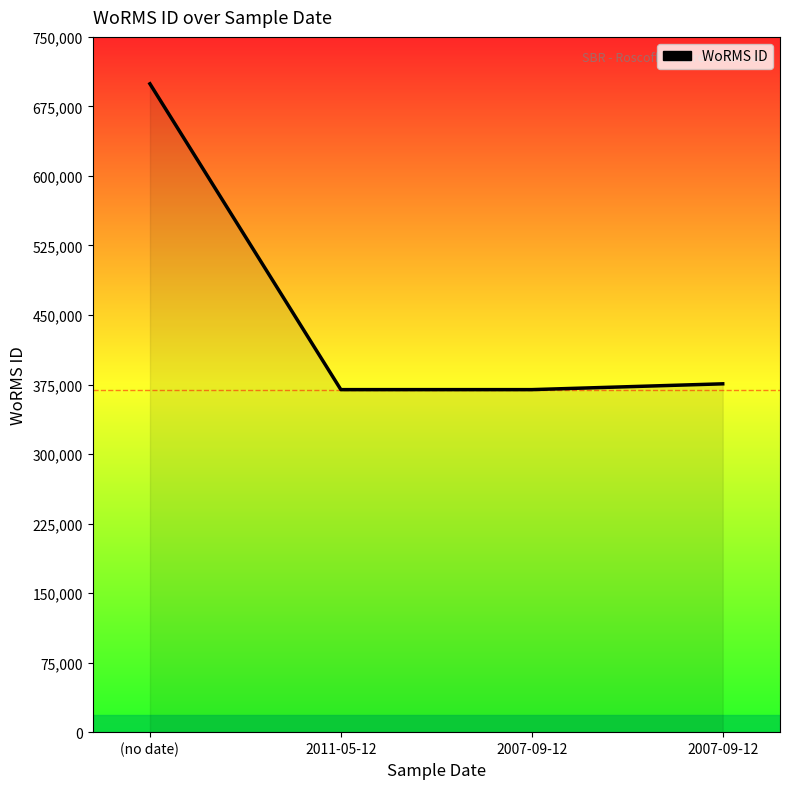

What is the value of the 2nd point from the left?

369489